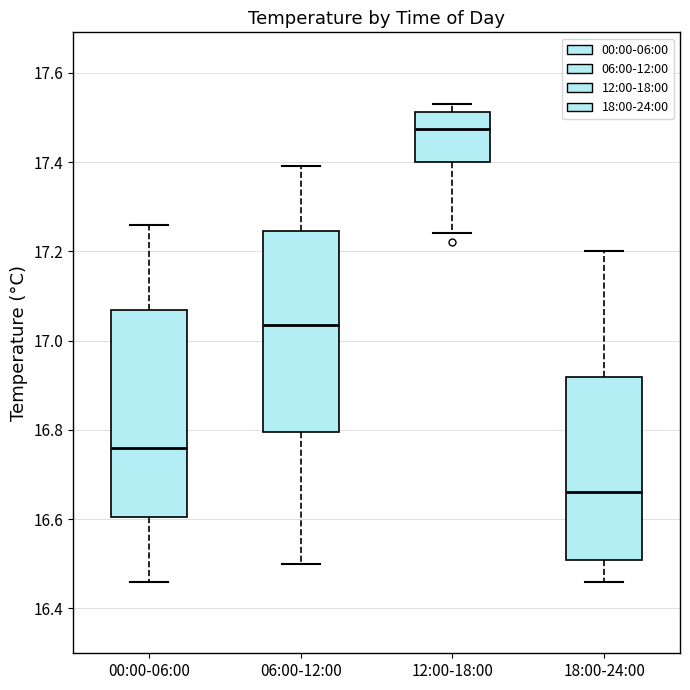

Reading left to right, transcribe this box plot: for each box, give where its median line is, the range the box spans, and where its two whiskers end, as read against the y-axis. The values are not printed on the chart, so give them approximately, as read against the axis.

00:00-06:00: median 16.76, box 16.60 to 17.06, whiskers 16.46 to 17.26
06:00-12:00: median 17.04, box 16.80 to 17.24, whiskers 16.50 to 17.40
12:00-18:00: median 17.48, box 17.40 to 17.52, whiskers 17.24 to 17.54
18:00-24:00: median 16.66, box 16.50 to 16.92, whiskers 16.46 to 17.20